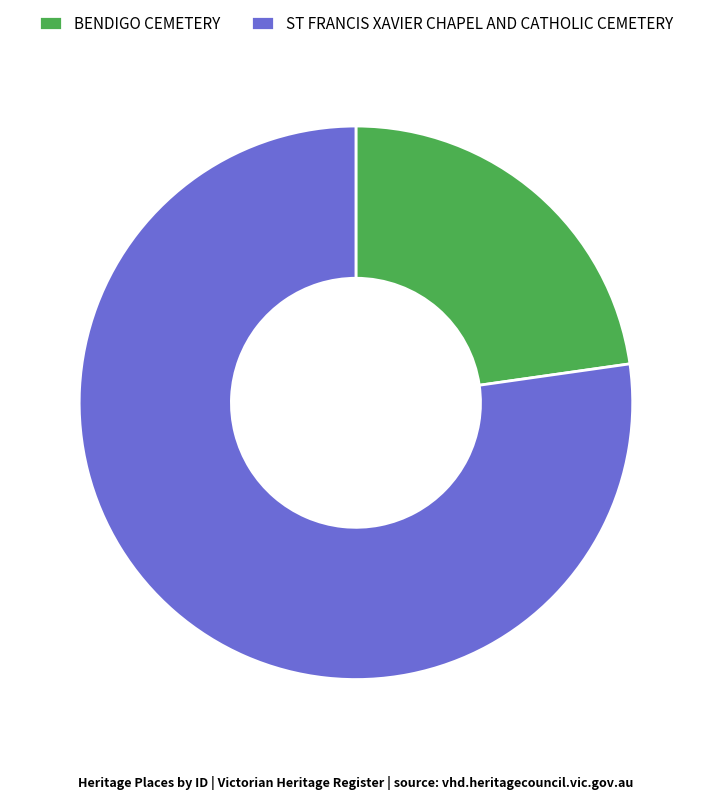

How many segments does this pie chart have?

2